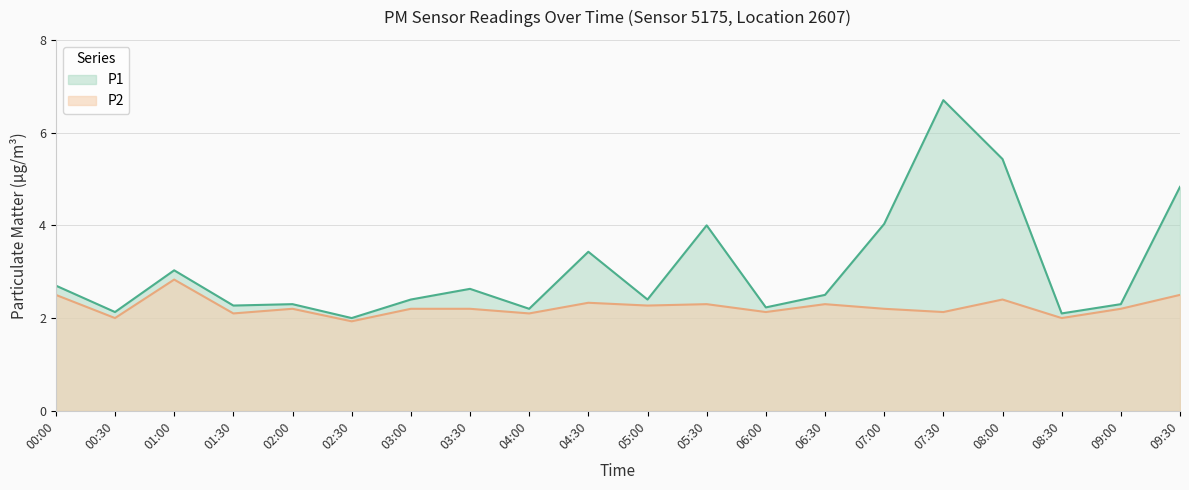

Count the number of data series in this chart.

2